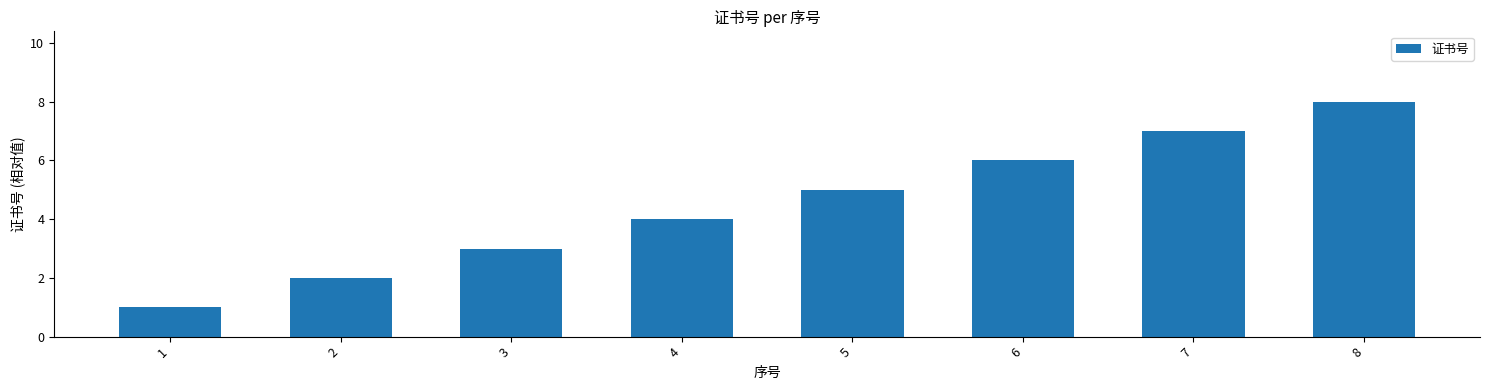

What is the difference between the maximum and minimum values?

7